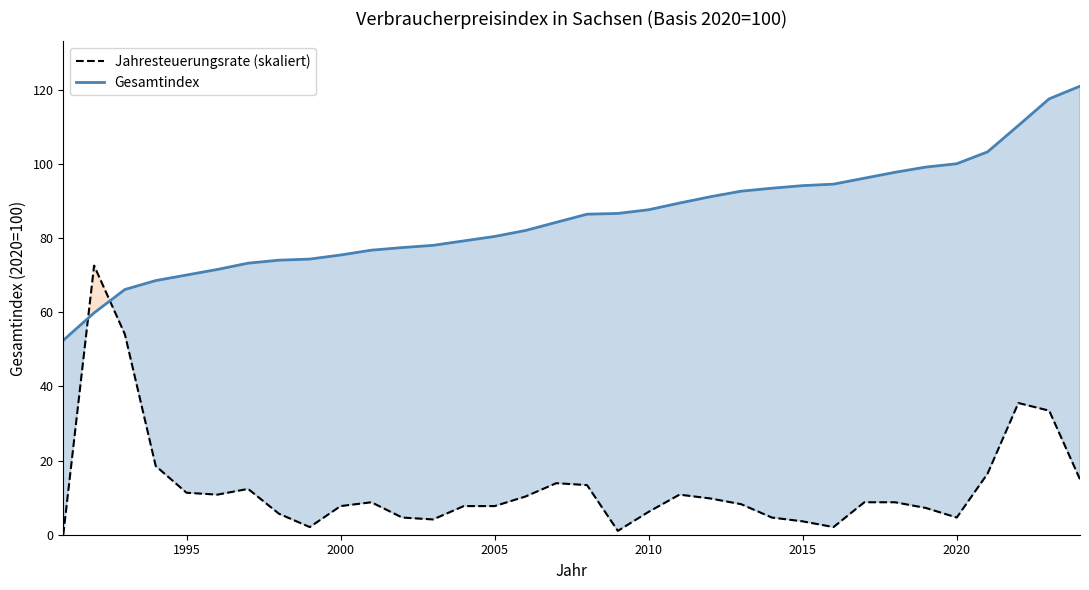

Is the value of Gesamtindex at 1995 greater than the value of Jahresteuerungsrate (skaliert) at 2010?

Yes